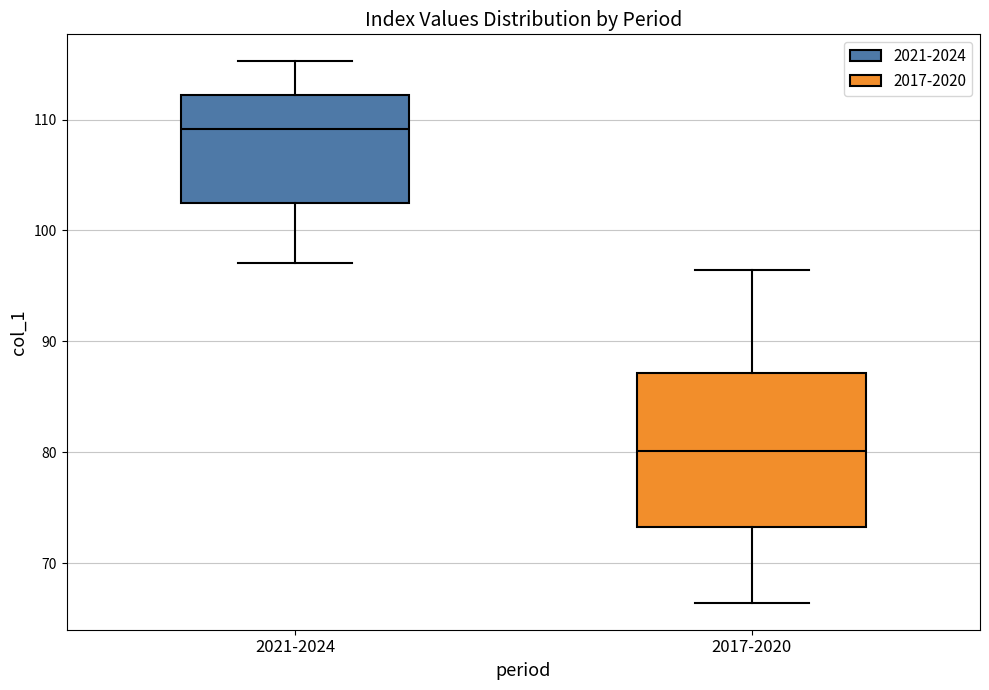

Reading left to right, transcribe this box plot: for each box, give where its median line is, the range the box spans, and where its two whiskers end, as read against the y-axis. The values are not printed on the chart, so give them approximately, as read against the axis.

2021-2024: median 109, box 102 to 112, whiskers 97 to 115
2017-2020: median 80, box 73 to 87, whiskers 66 to 96